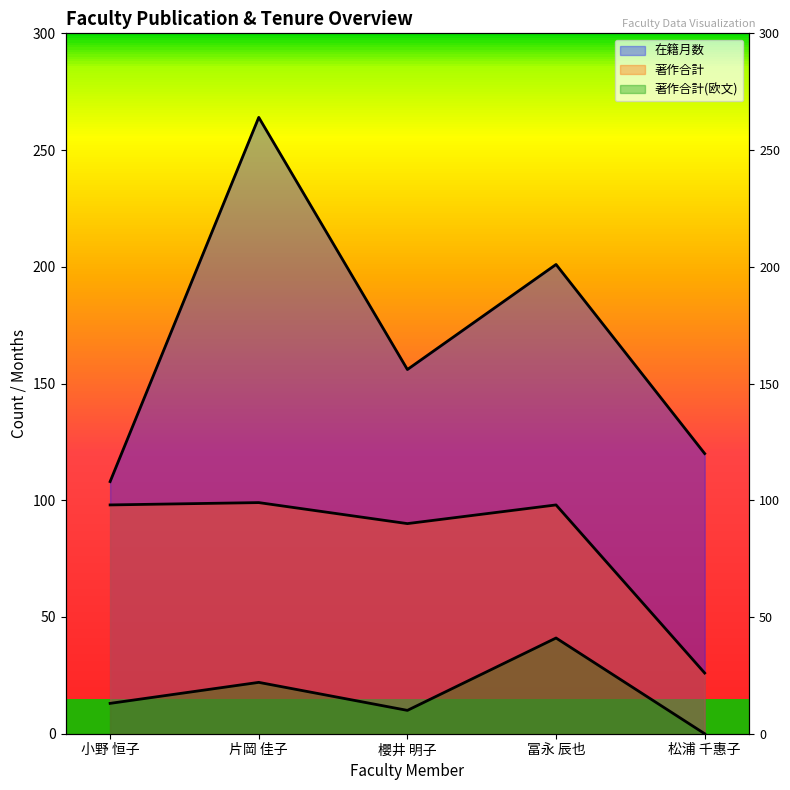

What is the lowest value of the 在籍月数 series?

108